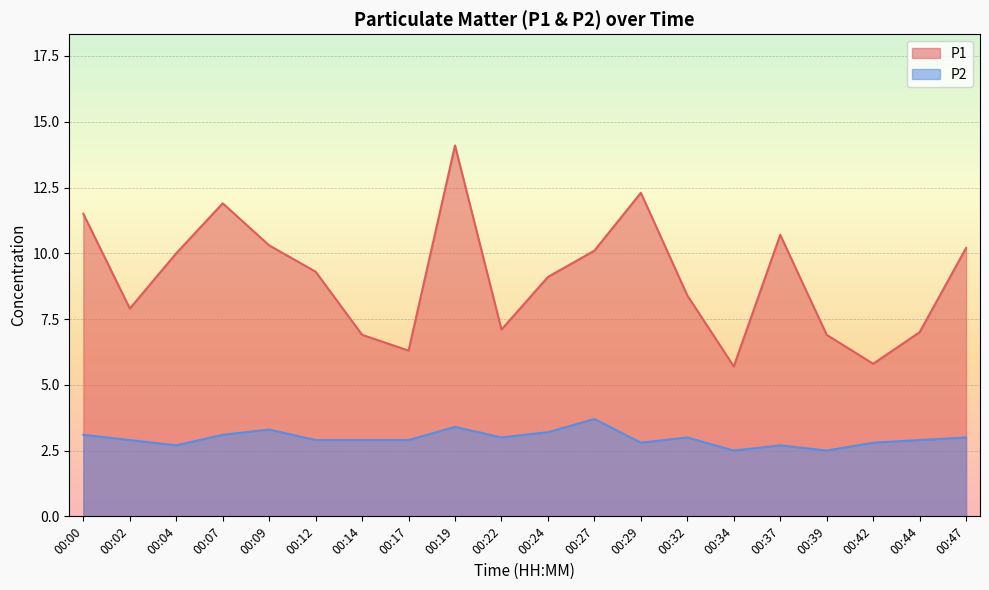

What is the value of the P2 point at the 7th from the left?

2.9